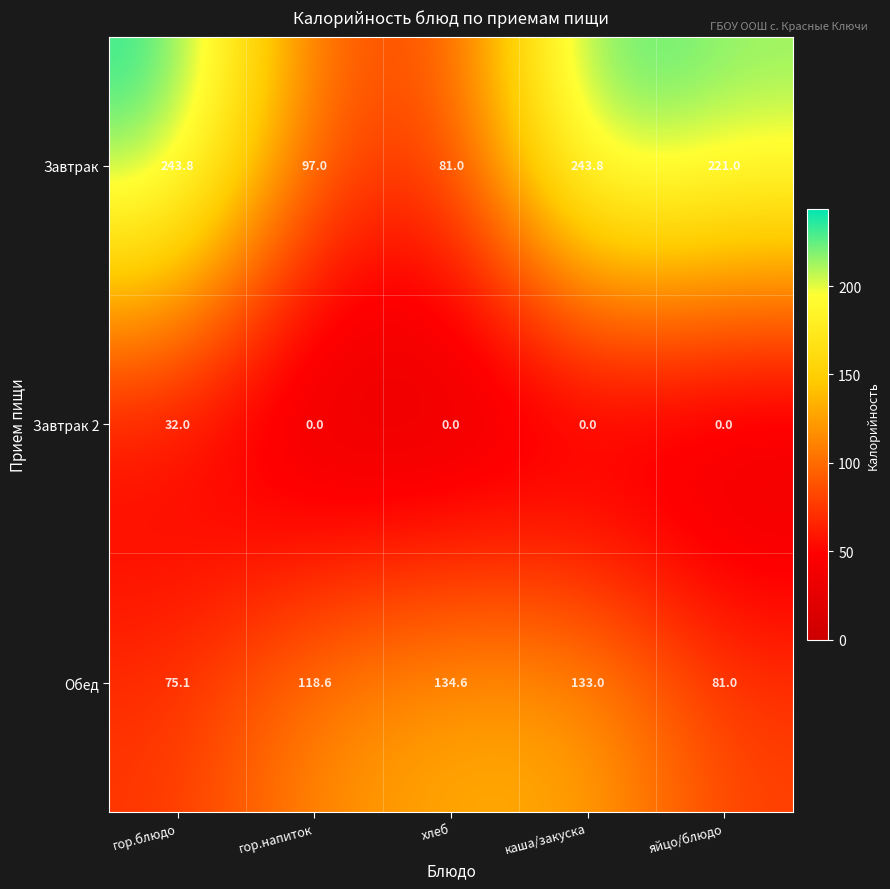

Reading left to right, what are all the values shown in this chart?

Завтрак: гор.блюдо=243.8	гор.напиток=97.0	хлеб=81.0	каша/закуска=243.8	яйцо/блюдо=221.0
Завтрак 2: гор.блюдо=32.0	гор.напиток=0.0	хлеб=0.0	каша/закуска=0.0	яйцо/блюдо=0.0
Обед: гор.блюдо=75.1	гор.напиток=118.6	хлеб=134.6	каша/закуска=133.0	яйцо/блюдо=81.0